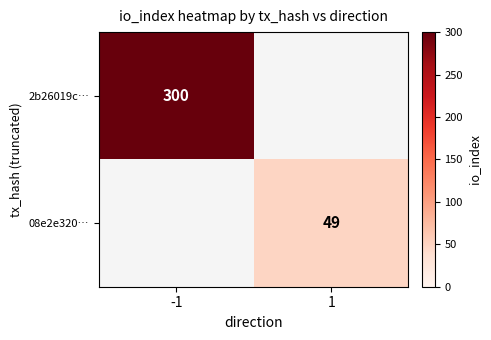

At how many categories does at least one series exceed 77?

1